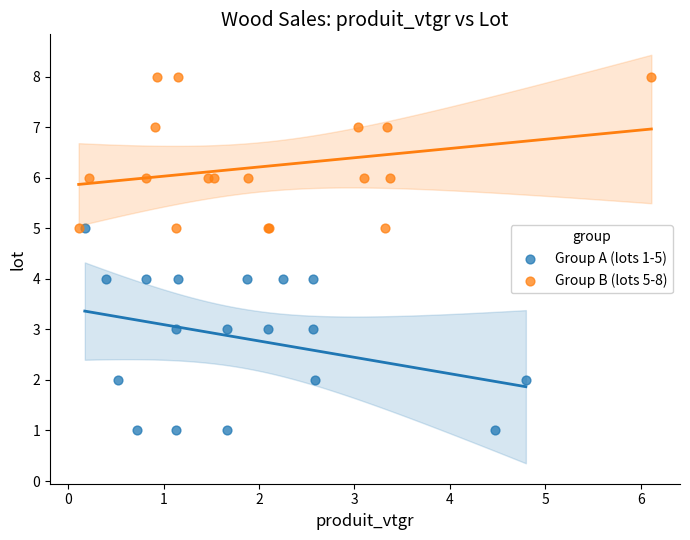

Which series reaches the minimum Y coordinate?

Group A (lots 1-5)